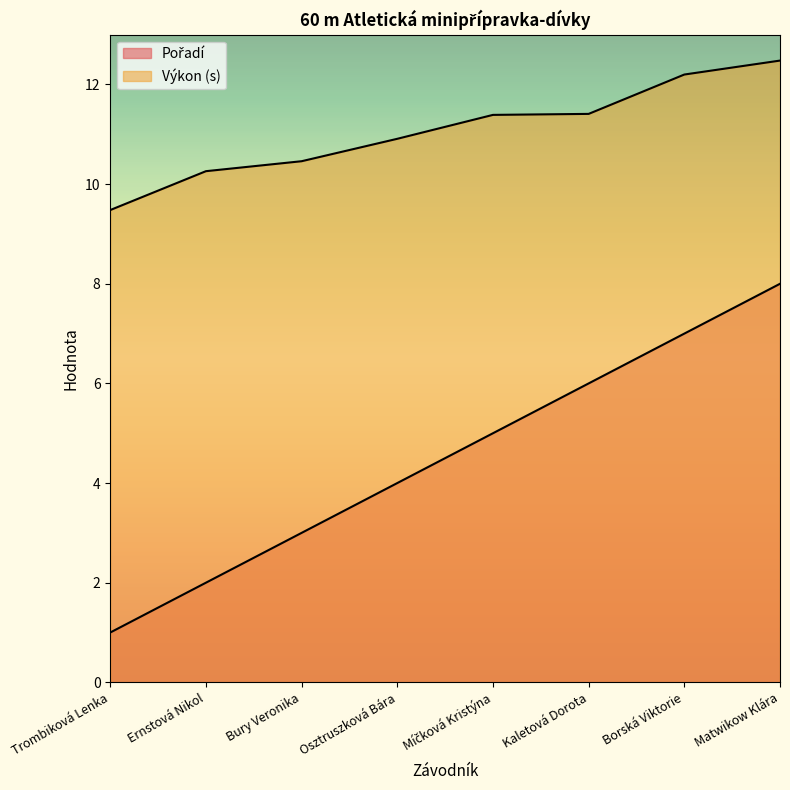

What is the value of the Výkon point at the 8th from the left?

12.5